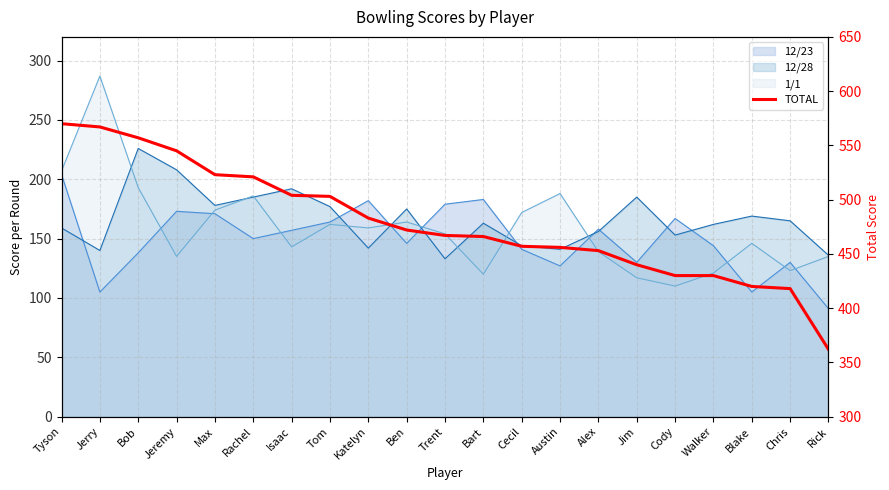

What position from the right is Katelyn?

13